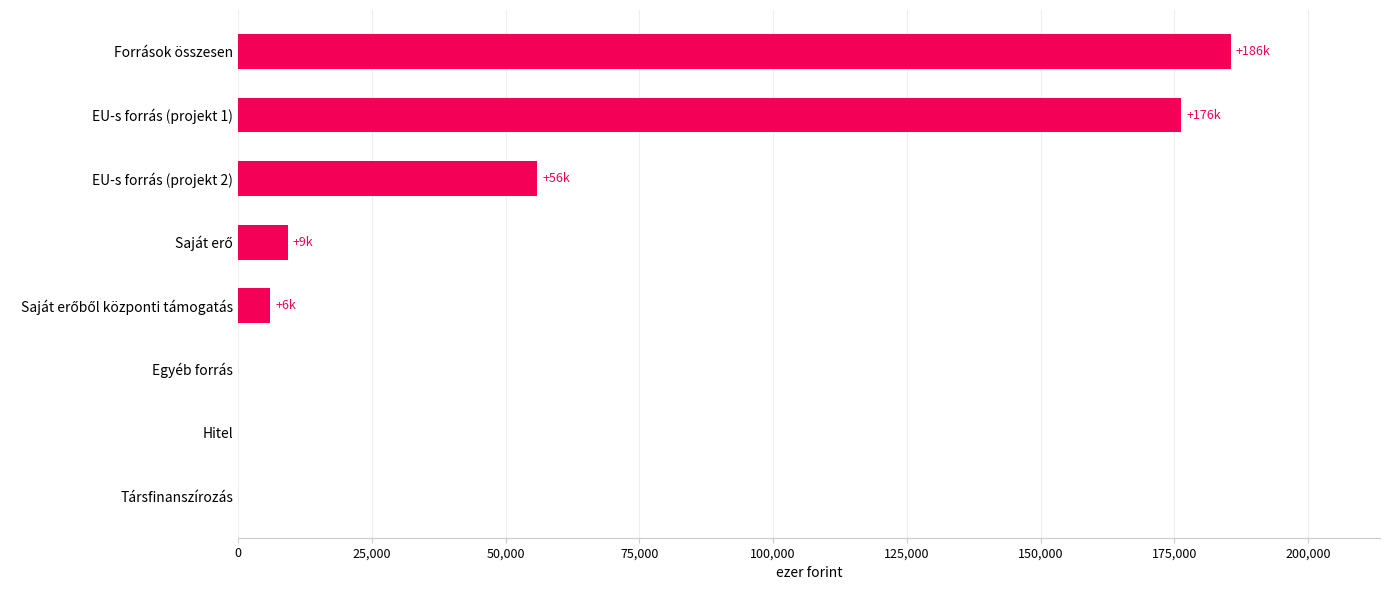

Count the number of categories in the chart.

8